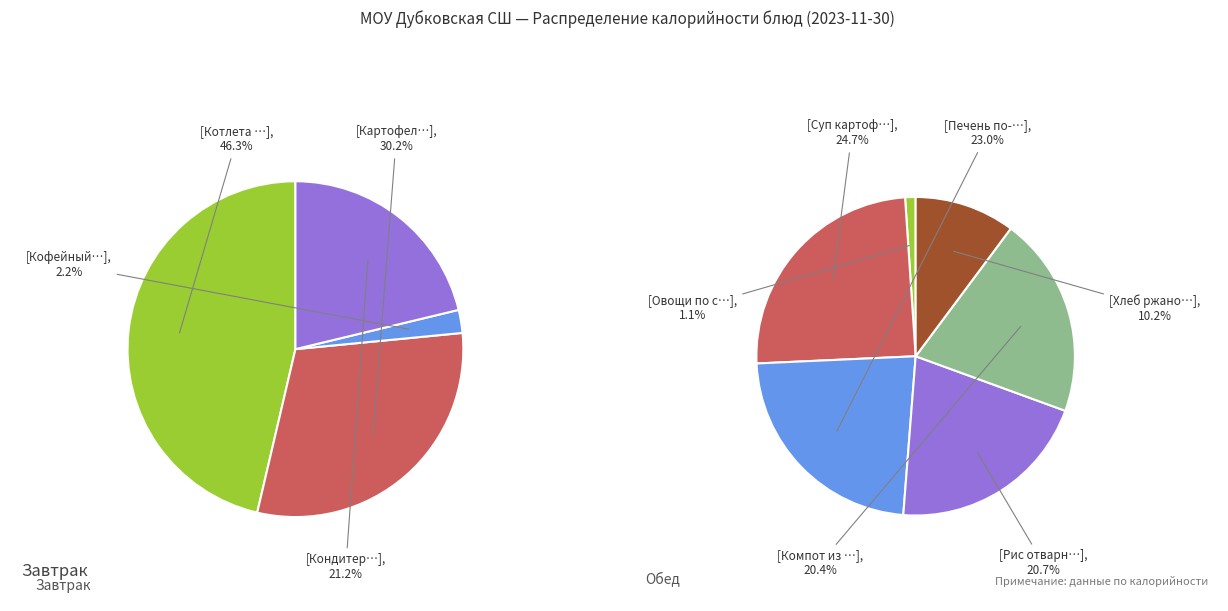

What is the smallest slice in the pie chart?

Овощи по сезону